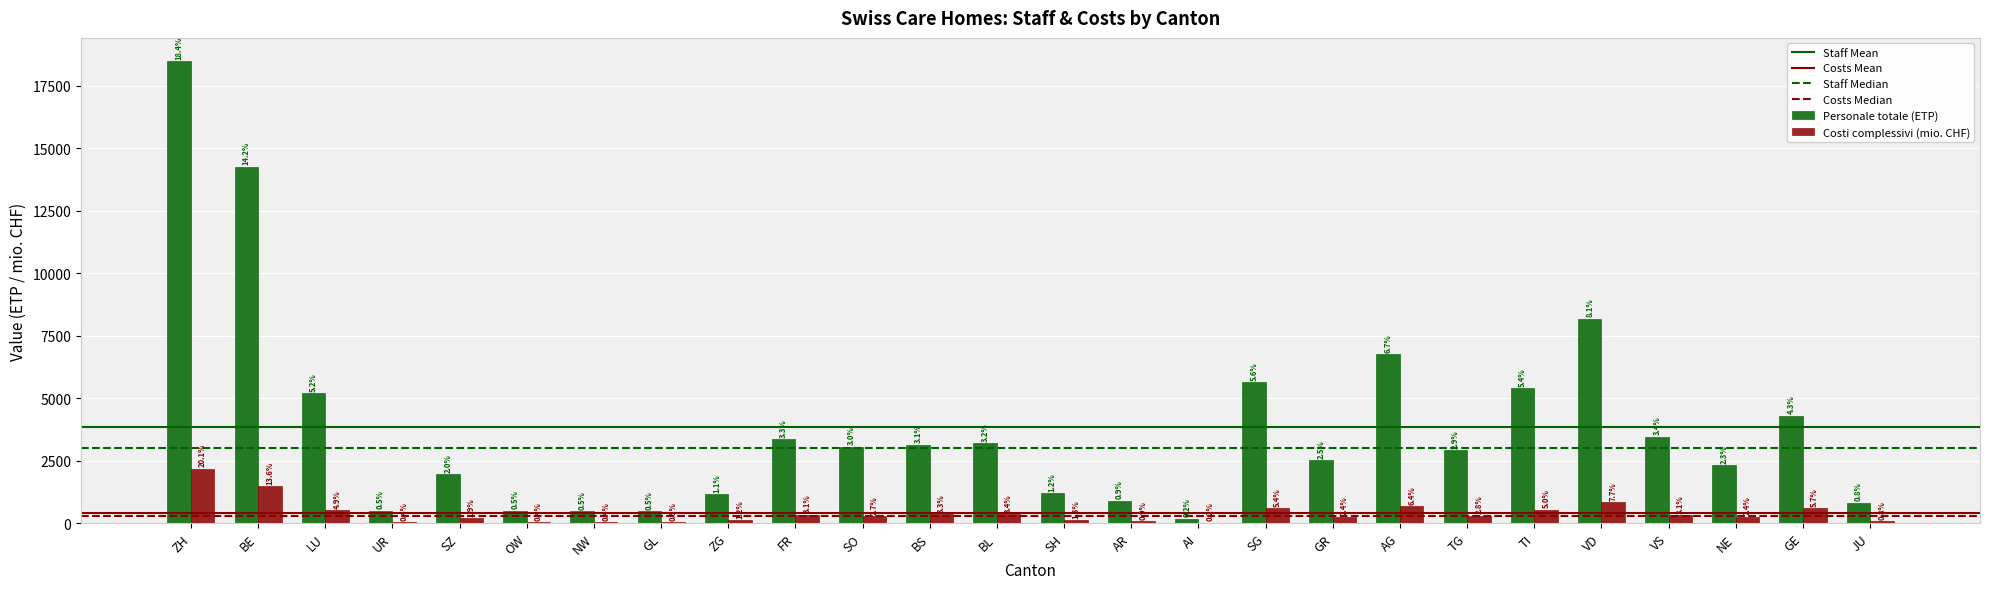

Are the bars grouped side by side (vs. stacked)?

Yes